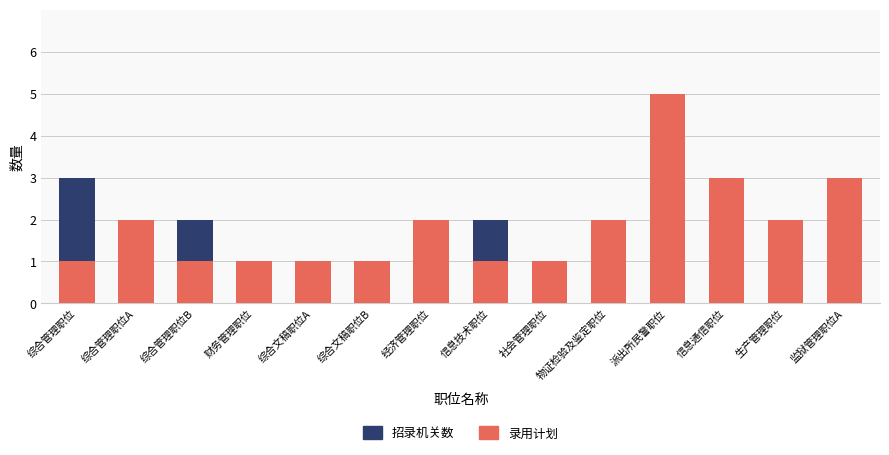

Is it true that 招录机关数 equals 1 at 监狱管理职位A?

False